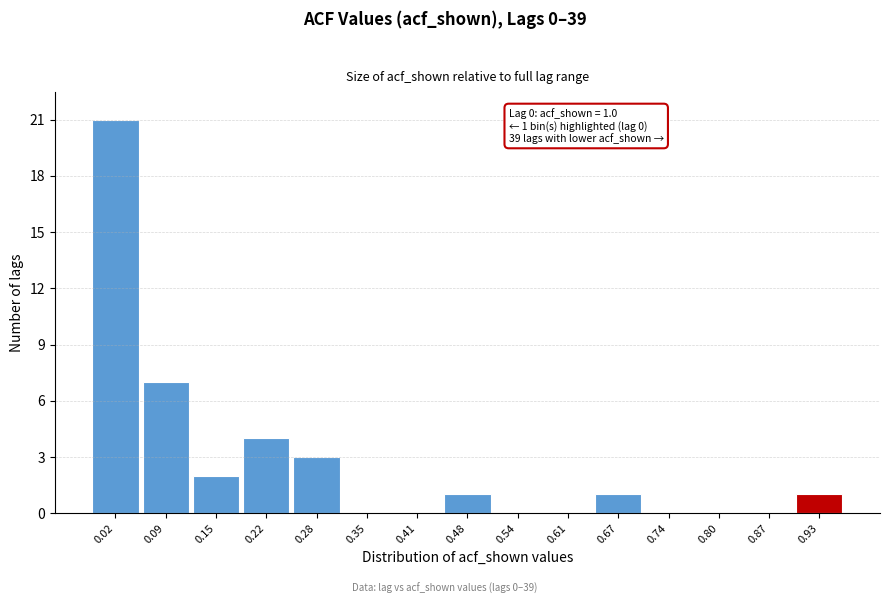

Reading left to right, transcribe all the data shown in this chart.

0.02=21	0.09=7	0.15=2	0.22=4	0.28=3	0.35=0	0.41=0	0.48=1	0.54=0	0.61=0	0.67=1	0.74=0	0.80=0	0.87=0	0.93=1